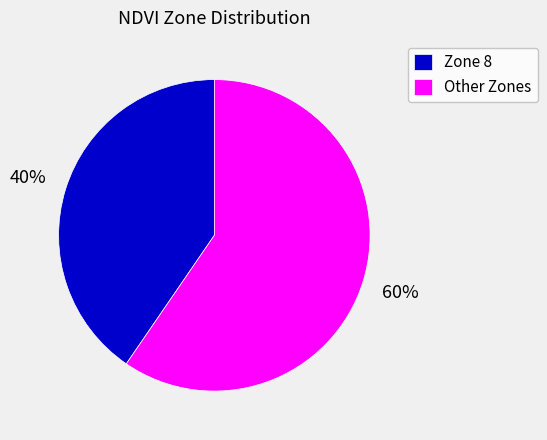

What is the largest slice in the pie chart?

Other Zones